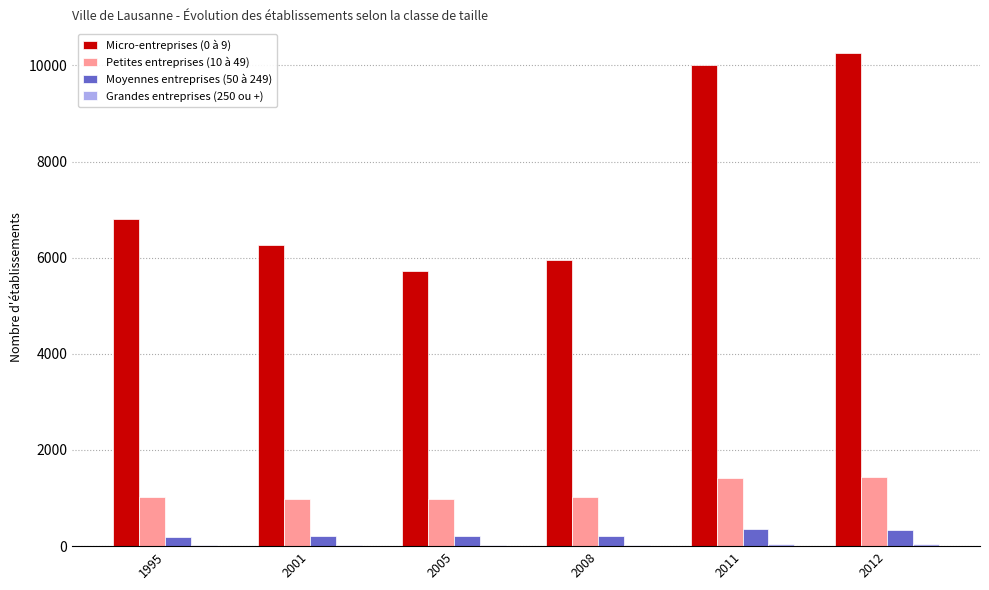

Which series has the largest total across all categories?

Micro-entreprises (0 à 9)